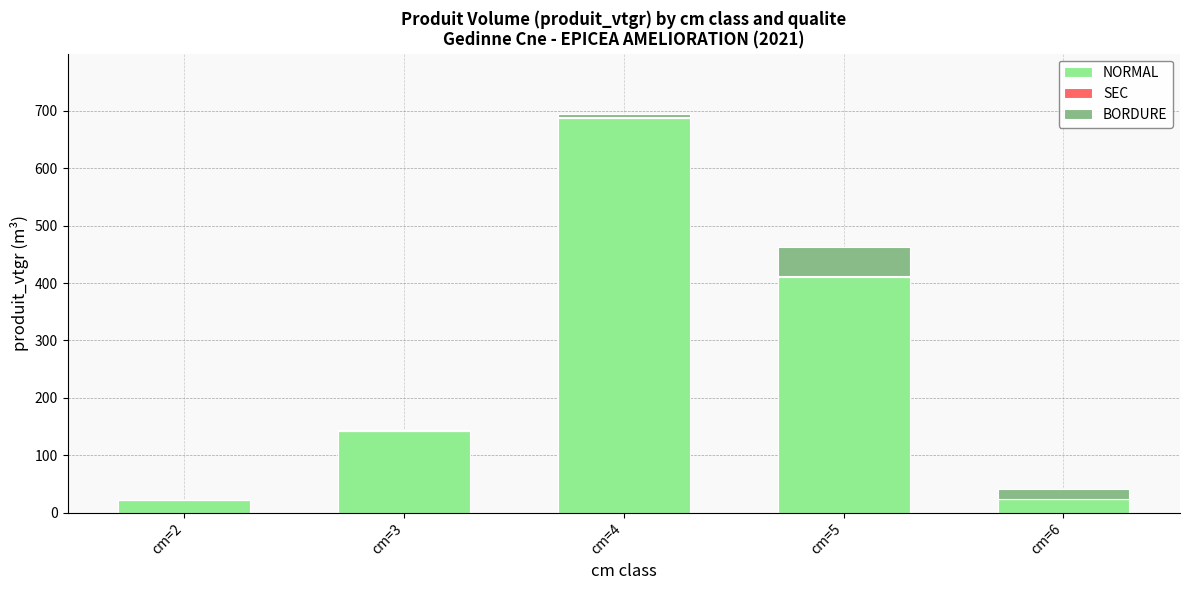

At which label is NORMAL closest to 354?

cm=5